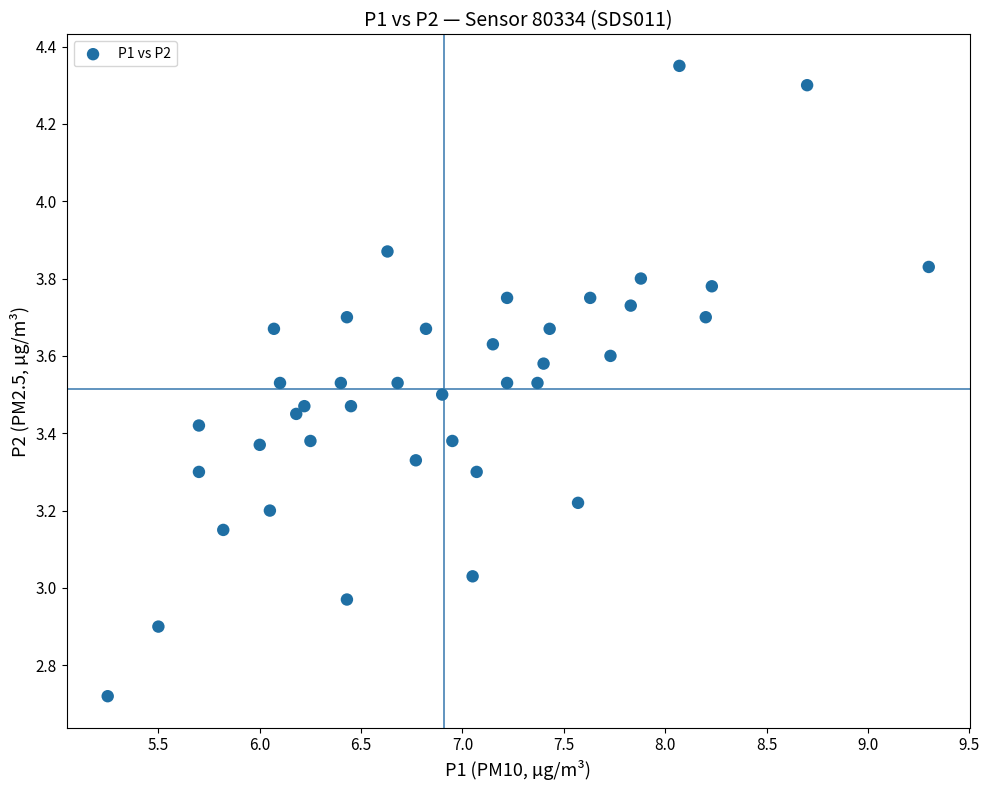

What is the range of X values (max minus min)?

4.1